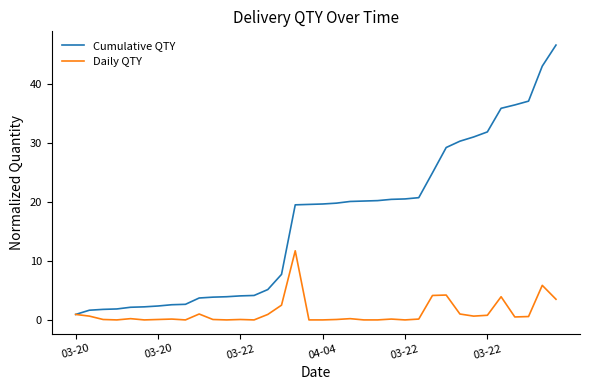

What is the minimum value shown in the chart?

0.1